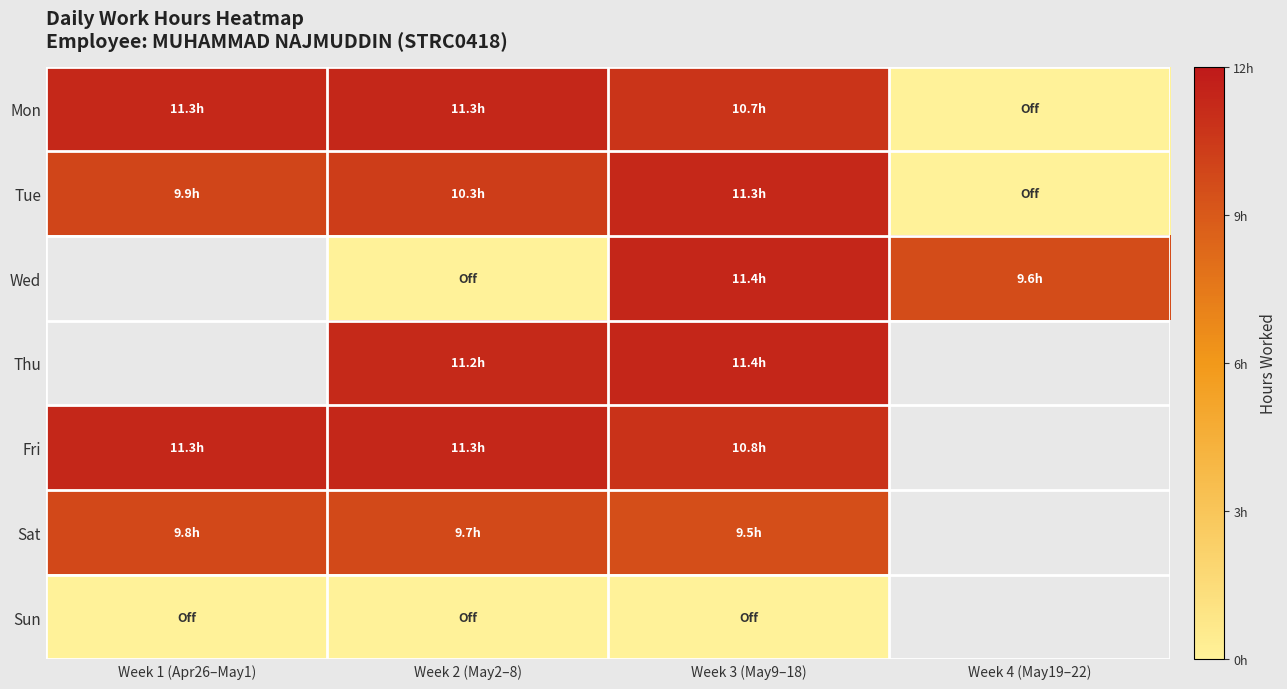

At how many categories does at least one series exceed 8?

4